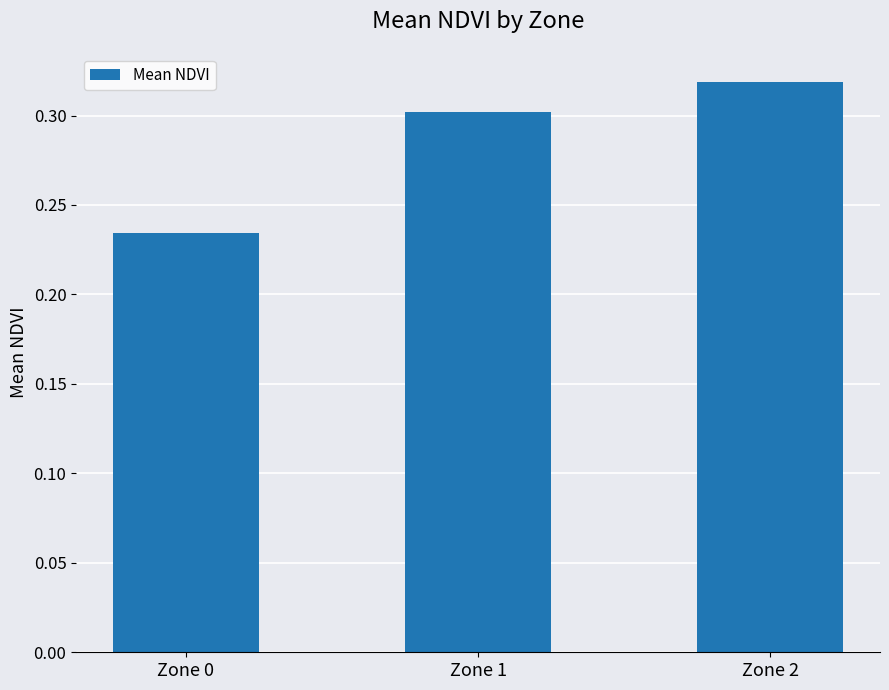

Rank the categories by value from lowest to highest.

Zone 0, Zone 1, Zone 2